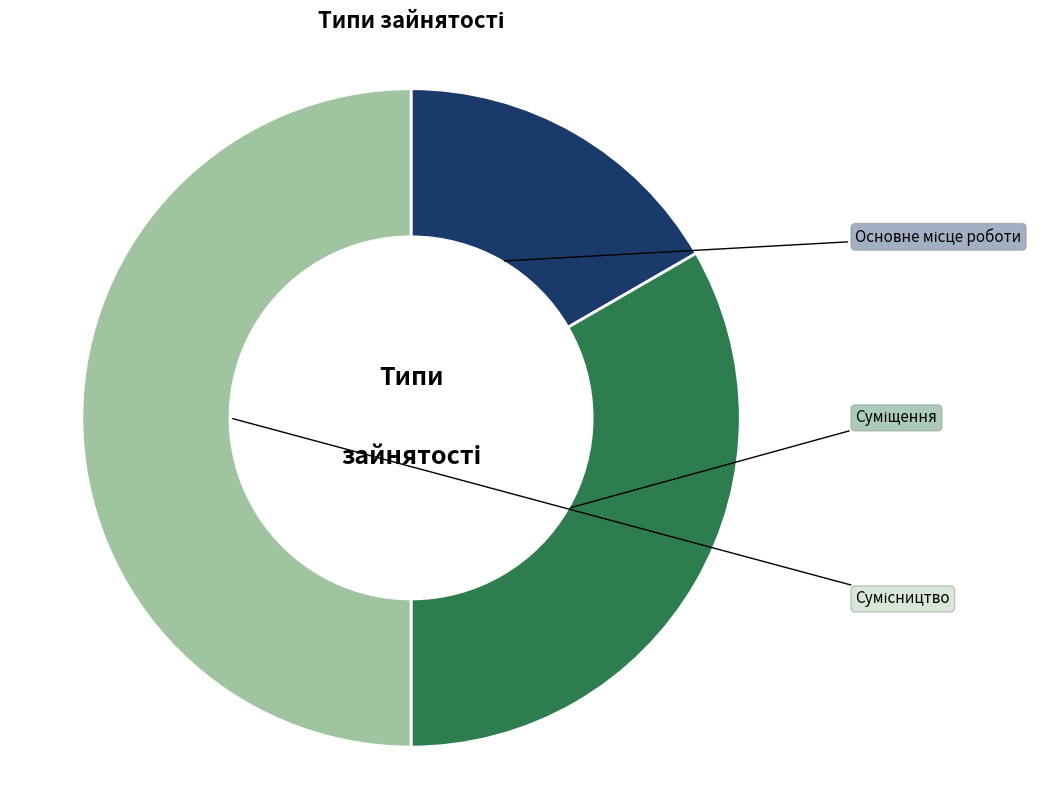

True or false: Основне місце роботи accounts for 17% of the total.

True